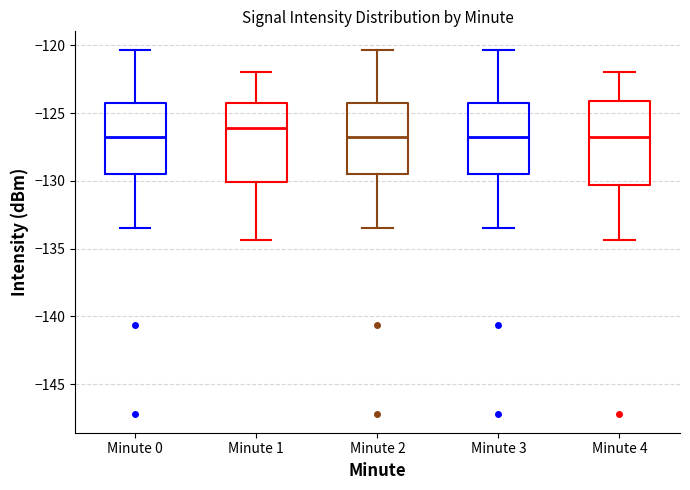

Reading left to right, transcribe this box plot: for each box, give where its median line is, the range the box spans, and where its two whiskers end, as read against the y-axis. The values are not printed on the chart, so give them approximately, as read against the axis.

Minute 0: median -126.5, box -129.5 to -124.0, whiskers -133.5 to -120.5
Minute 1: median -126.0, box -130.0 to -124.0, whiskers -134.5 to -122.0
Minute 2: median -126.5, box -129.5 to -124.0, whiskers -133.5 to -120.5
Minute 3: median -126.5, box -129.5 to -124.0, whiskers -133.5 to -120.5
Minute 4: median -126.5, box -130.5 to -124.0, whiskers -134.5 to -122.0